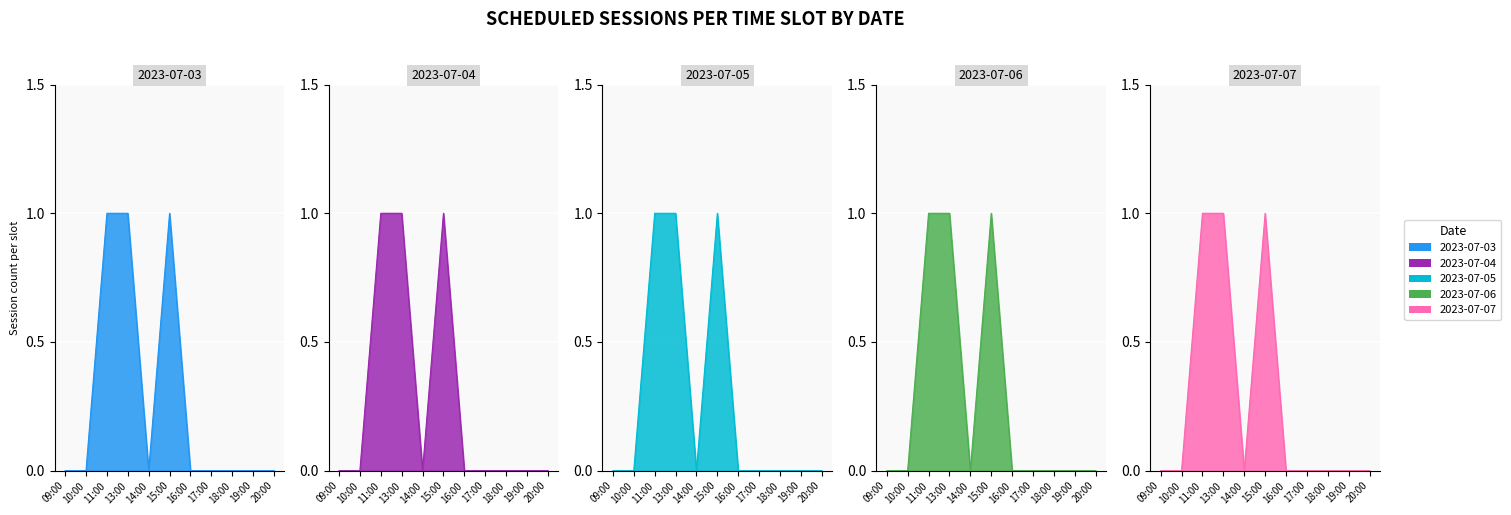

True or false: 2023-07-05 and 2023-07-04 cross at least once.

False